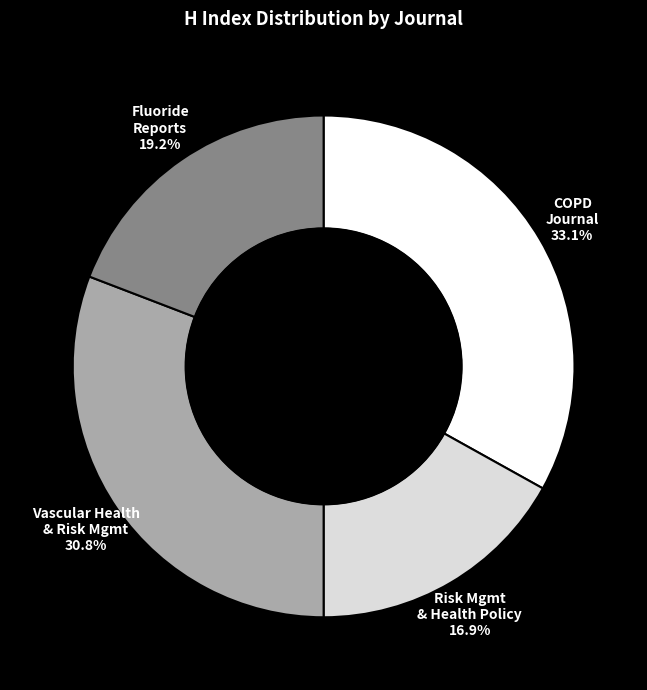

How many segments does this pie chart have?

4